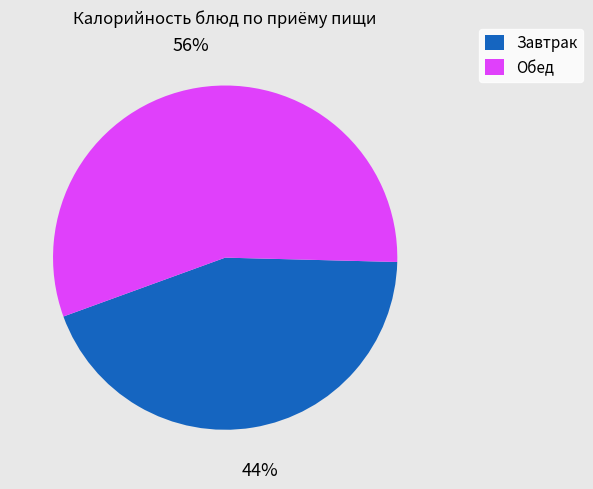

Which slice is the smallest?

Завтрак